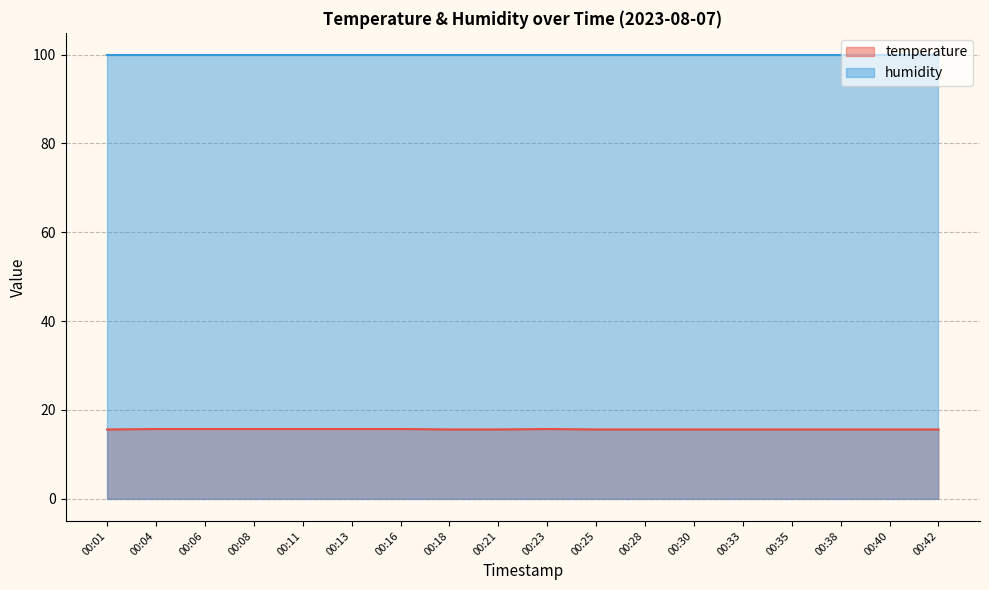

Rank the categories by value from highest to lowest.

00:04, 00:06, 00:08, 00:11, 00:13, 00:16, 00:23, 00:01, 00:18, 00:21, 00:25, 00:28, 00:30, 00:33, 00:35, 00:38, 00:40, 00:42